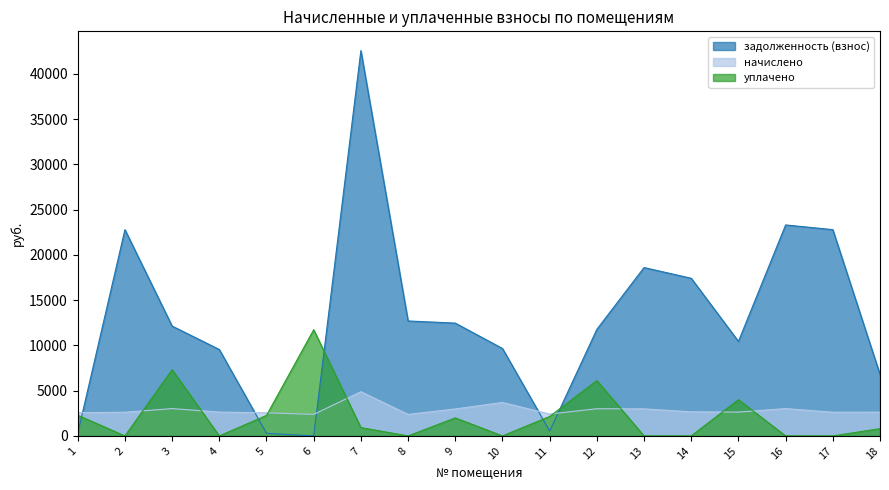

Where do уплачено and начислено first cross each other?

2 and 3